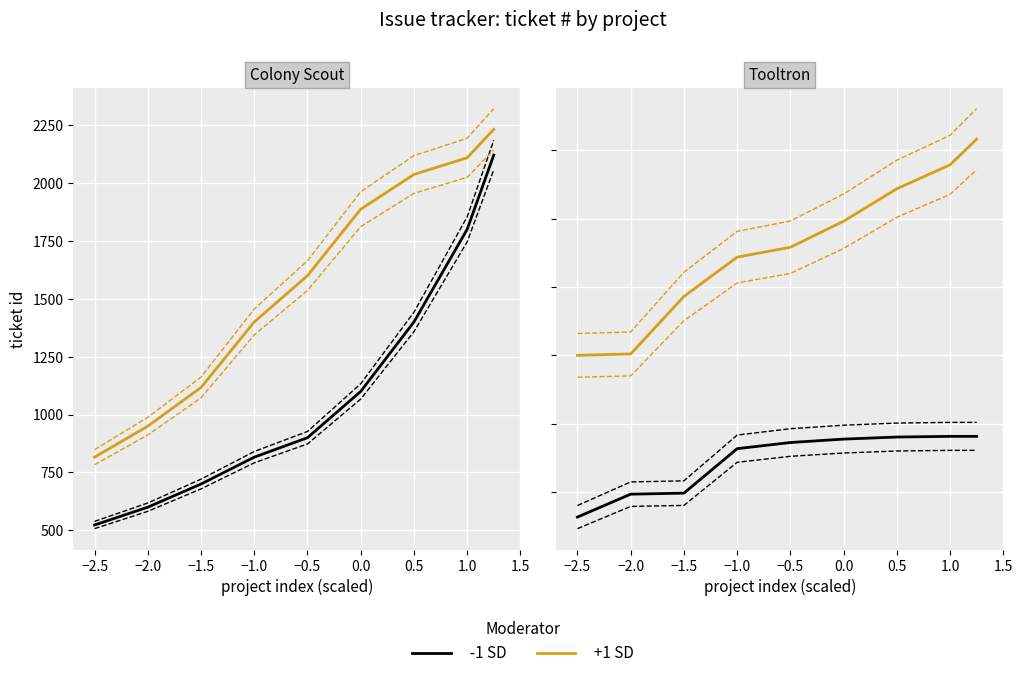

What is the total value across all series at −2.0?

2798